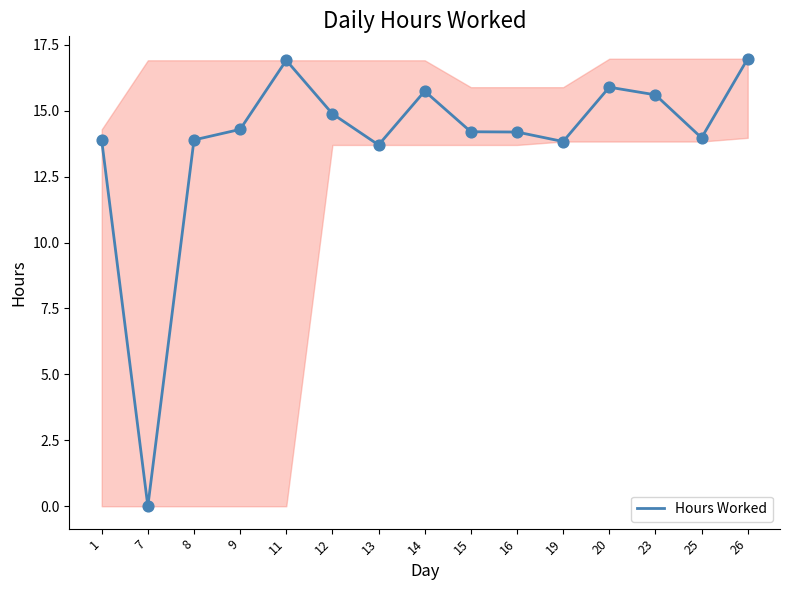

What is the change in value from 16 to 23?

+1.4